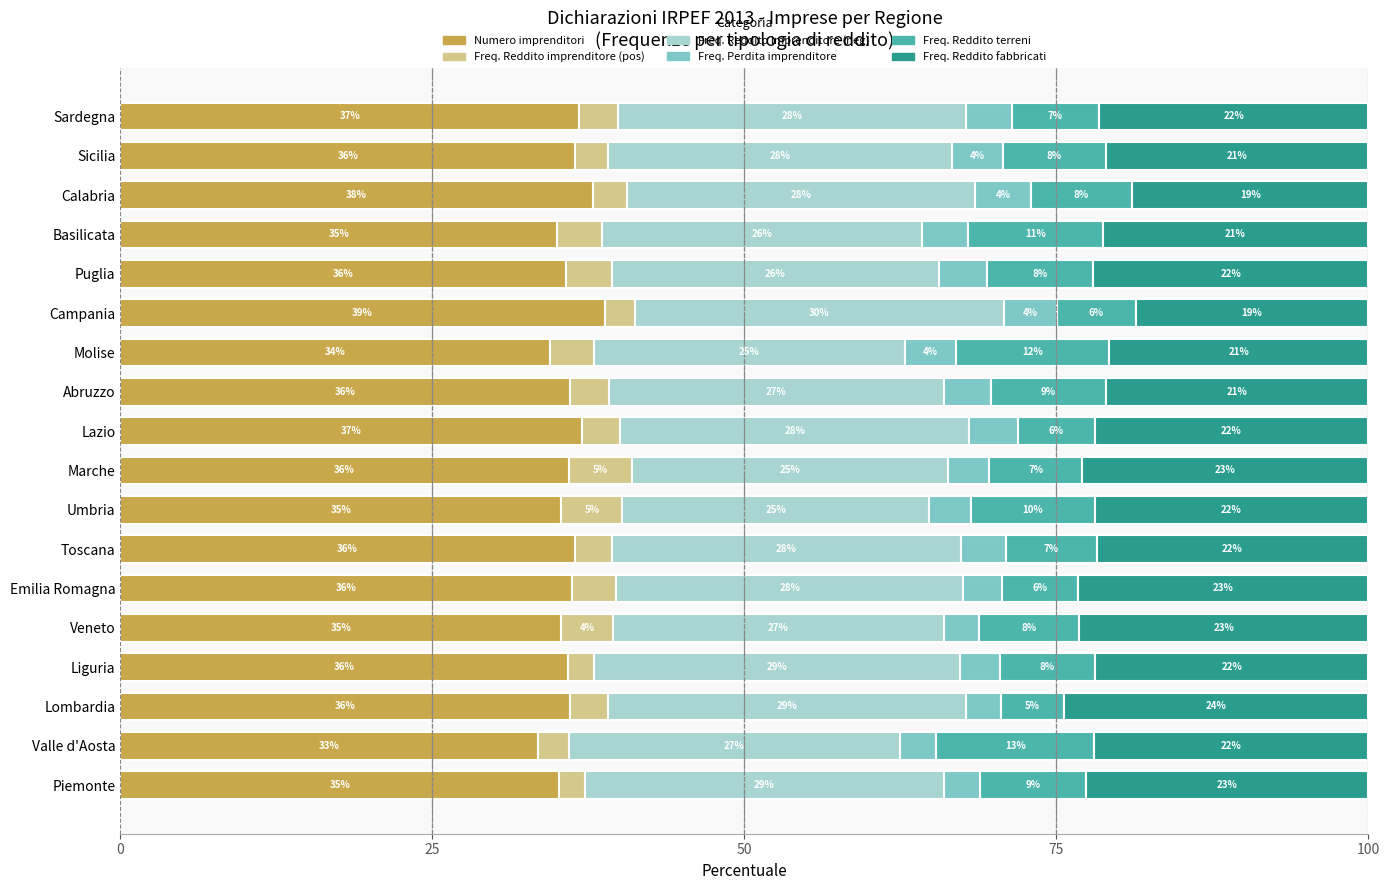

What is the minimum value for Numero imprenditori?

33.5